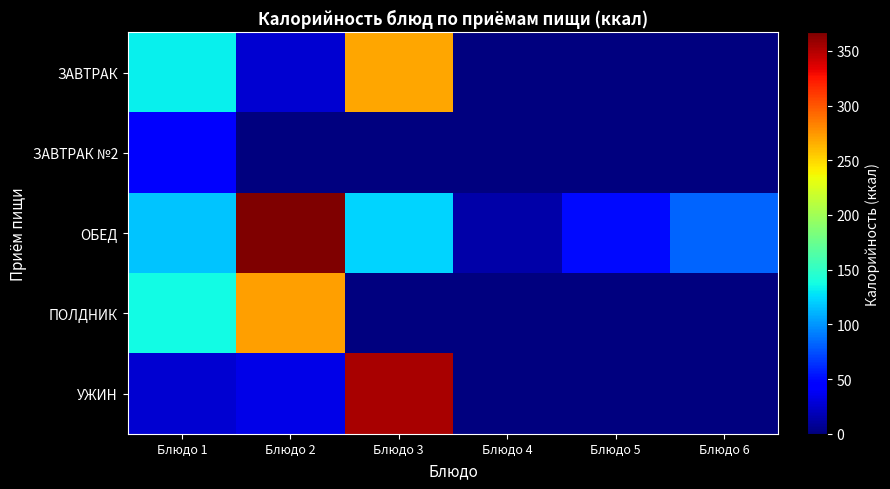

Reading right to left, list all the values displayed in this chart.

ЗАВТРАК: Блюдо 6=0.0	Блюдо 5=0.0	Блюдо 4=0.0	Блюдо 3=268.8	Блюдо 2=26.4	Блюдо 1=132.0
ЗАВТРАК №2: Блюдо 6=0.0	Блюдо 5=0.0	Блюдо 4=0.0	Блюдо 3=0.0	Блюдо 2=0.0	Блюдо 1=43.0
ОБЕД: Блюдо 6=82.5	Блюдо 5=49.5	Блюдо 4=13.0	Блюдо 3=122.7	Блюдо 2=366.8	Блюдо 1=117.1
ПОЛДНИК: Блюдо 6=0.0	Блюдо 5=0.0	Блюдо 4=0.0	Блюдо 3=0.0	Блюдо 2=271.8	Блюдо 1=136.3
УЖИН: Блюдо 6=0.0	Блюдо 5=0.0	Блюдо 4=0.0	Блюдо 3=353.2	Блюдо 2=33.0	Блюдо 1=26.4